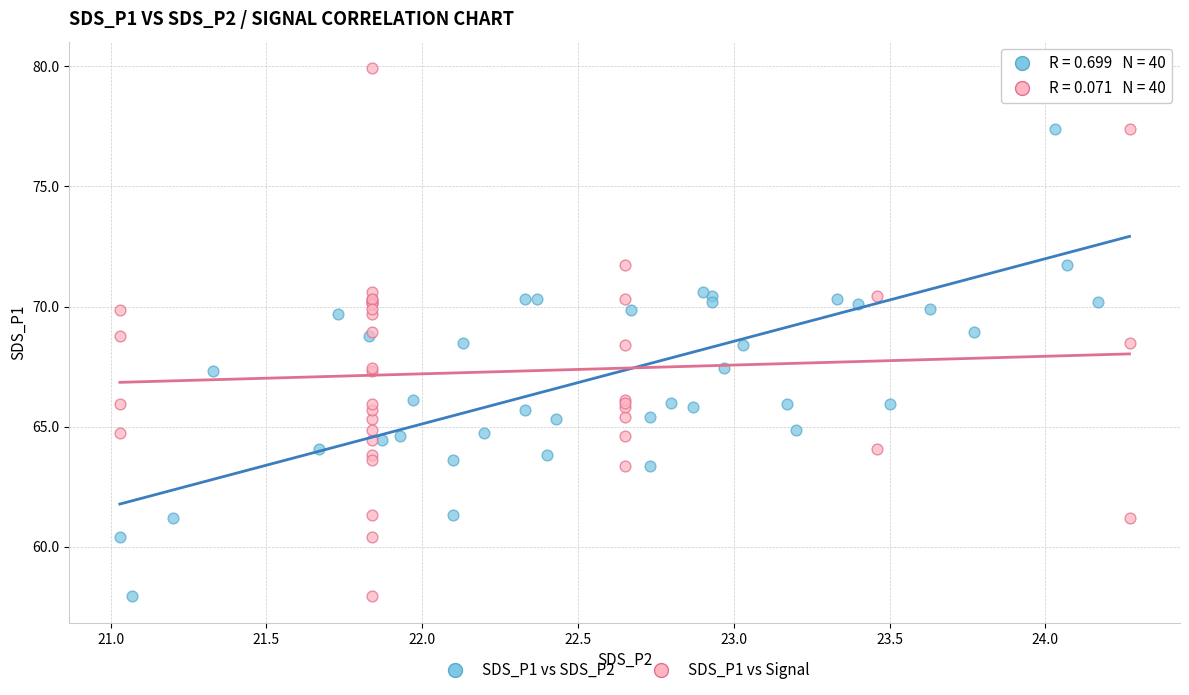

What are all the series names shown in the legend?

SDS_P1 vs SDS_P2, SDS_P1 vs Signal